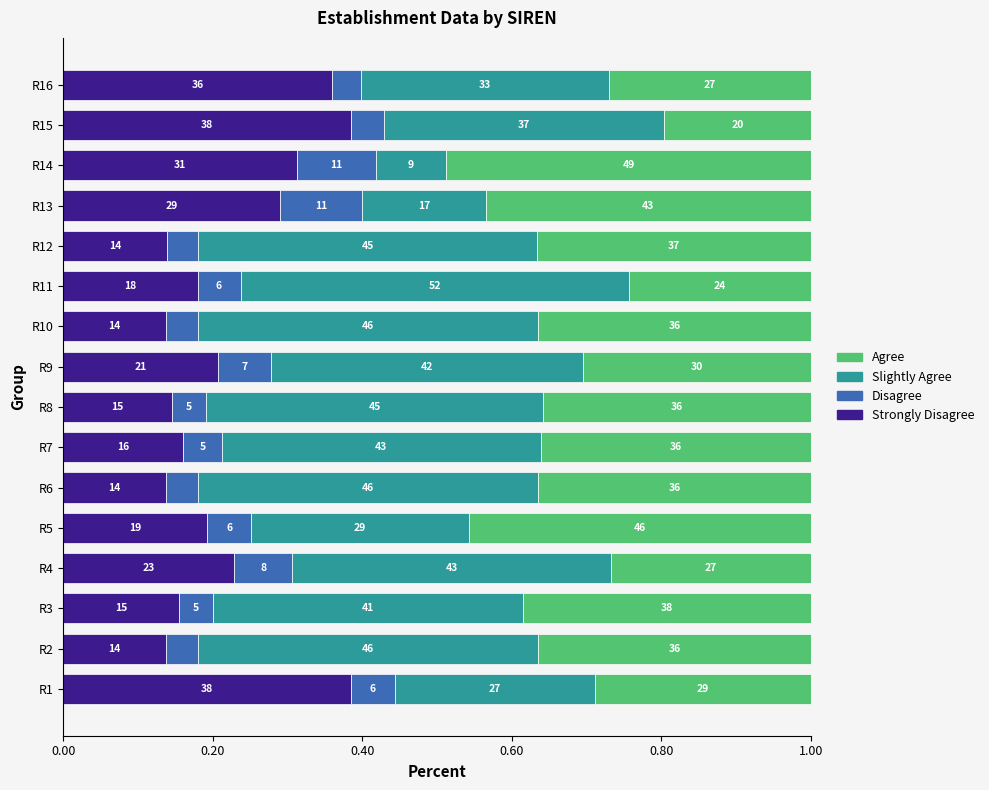

Reading left to right, extract all data points from this chart.

Strongly Disagree: 0.4	0.1	0.2	0.2	0.2	0.1	0.2	0.1	0.2	0.1	0.2	0.1	0.3	0.3	0.4	0.4
Disagree: 0.1	0.0	0.0	0.1	0.1	0.0	0.1	0.0	0.1	0.0	0.1	0.0	0.1	0.1	0.0	0.0
Slightly Agree: 0.3	0.5	0.4	0.4	0.3	0.5	0.4	0.5	0.4	0.5	0.5	0.5	0.2	0.1	0.4	0.3
Agree: 0.3	0.4	0.4	0.3	0.5	0.4	0.4	0.4	0.3	0.4	0.2	0.4	0.4	0.5	0.2	0.3